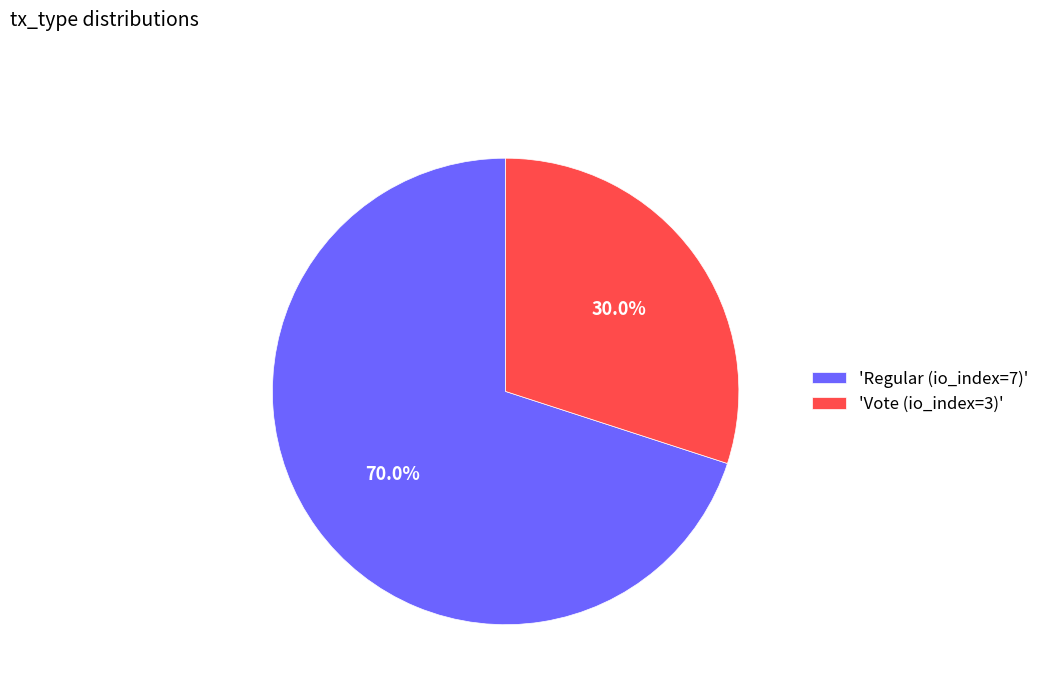

What is the total percentage of 'Vote (io_index=3)' and 'Regular (io_index=7)'?

100.0%